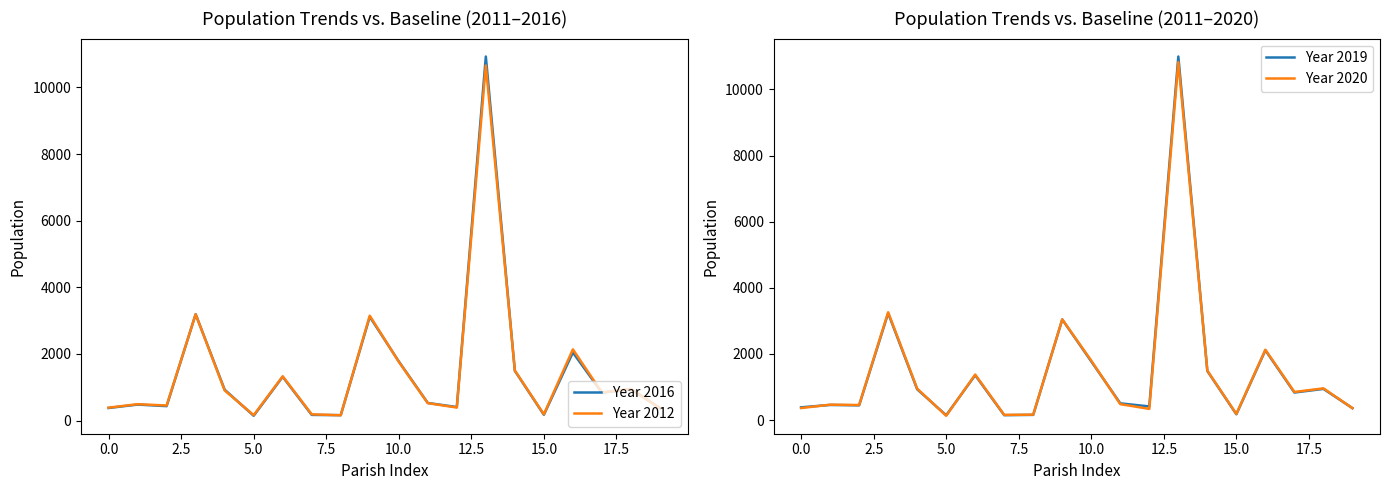

What are all the series names shown in the legend?

Year 2016, Year 2012, Year 2019, Year 2020